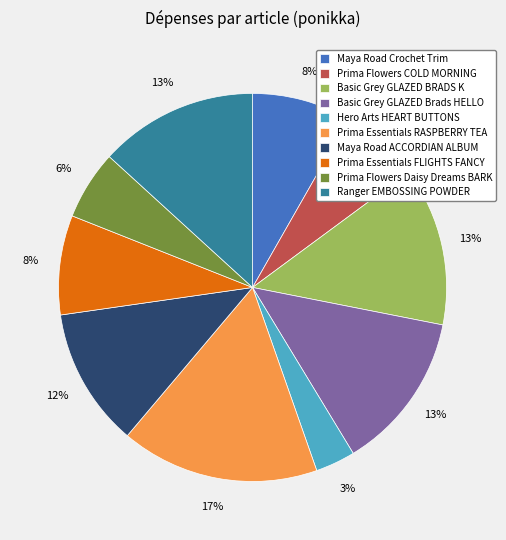

How many segments does this pie chart have?

10